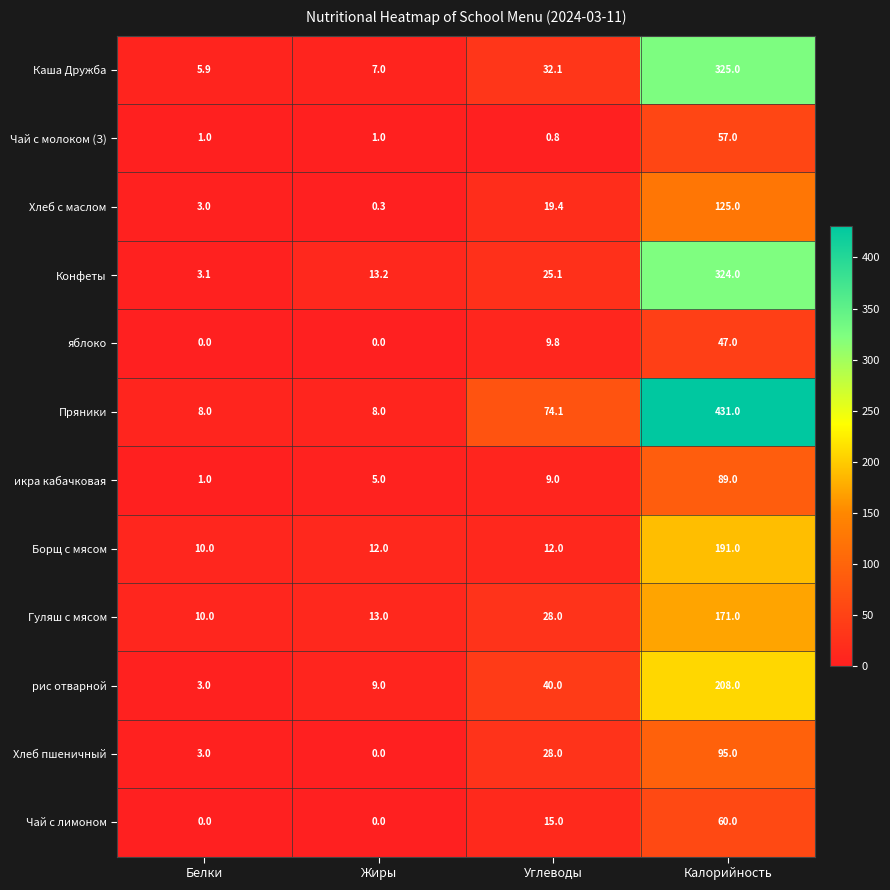

Where does the Каша Дружба series first go above 32?

Углеводы